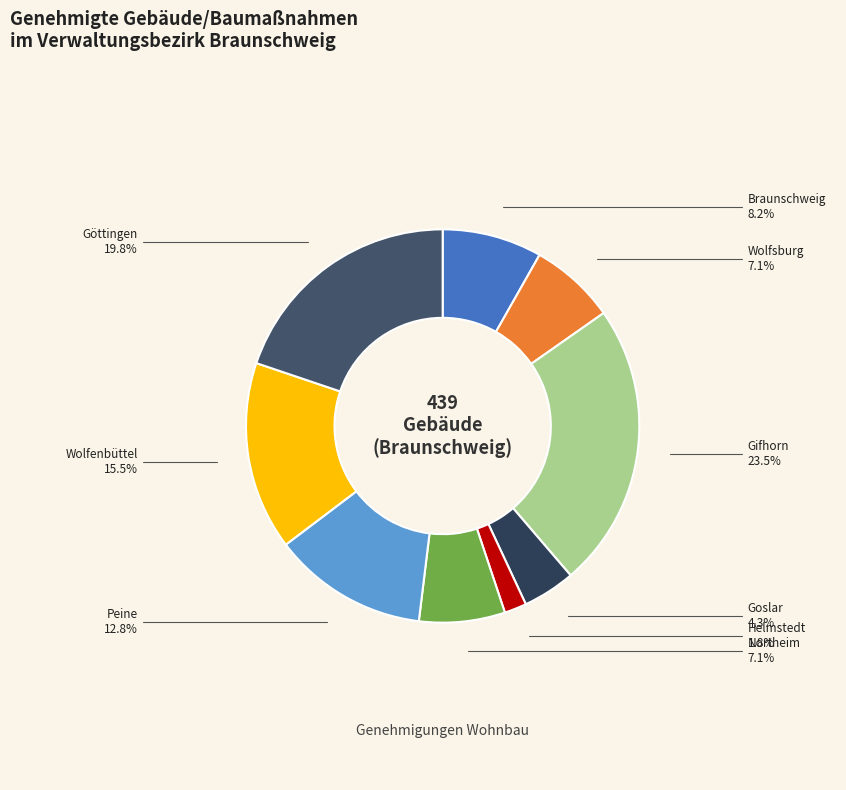

How many slices are in this pie chart?

9